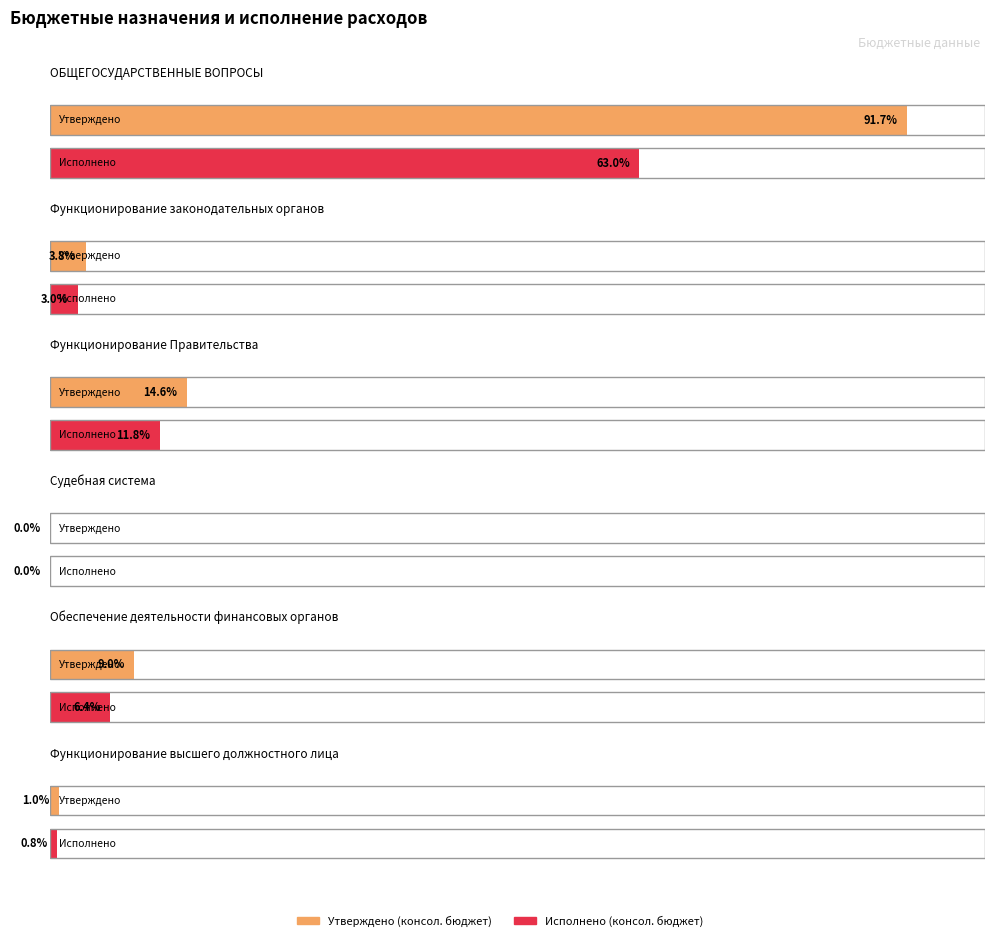

What is the label of the 2nd bar from the left?

Функционирование законодательных органов